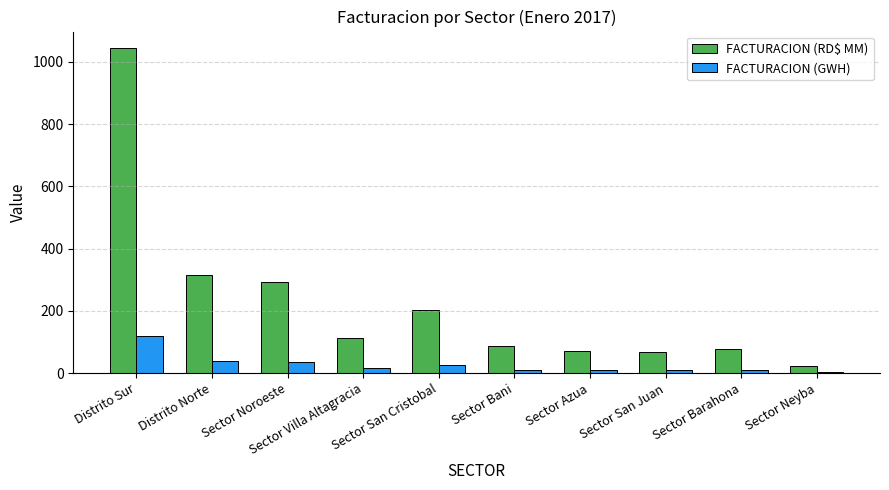

Where is FACTURACION (RD$ MM) nearest to the value 534?

Distrito Norte